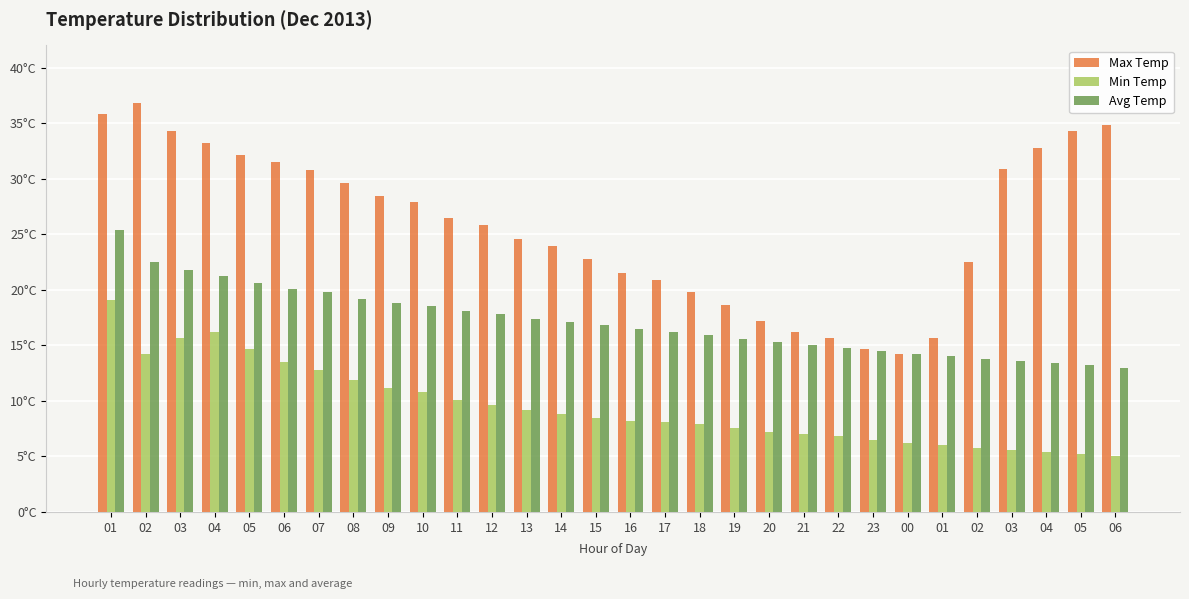

What are all the series names shown in the legend?

Max Temp, Min Temp, Avg Temp